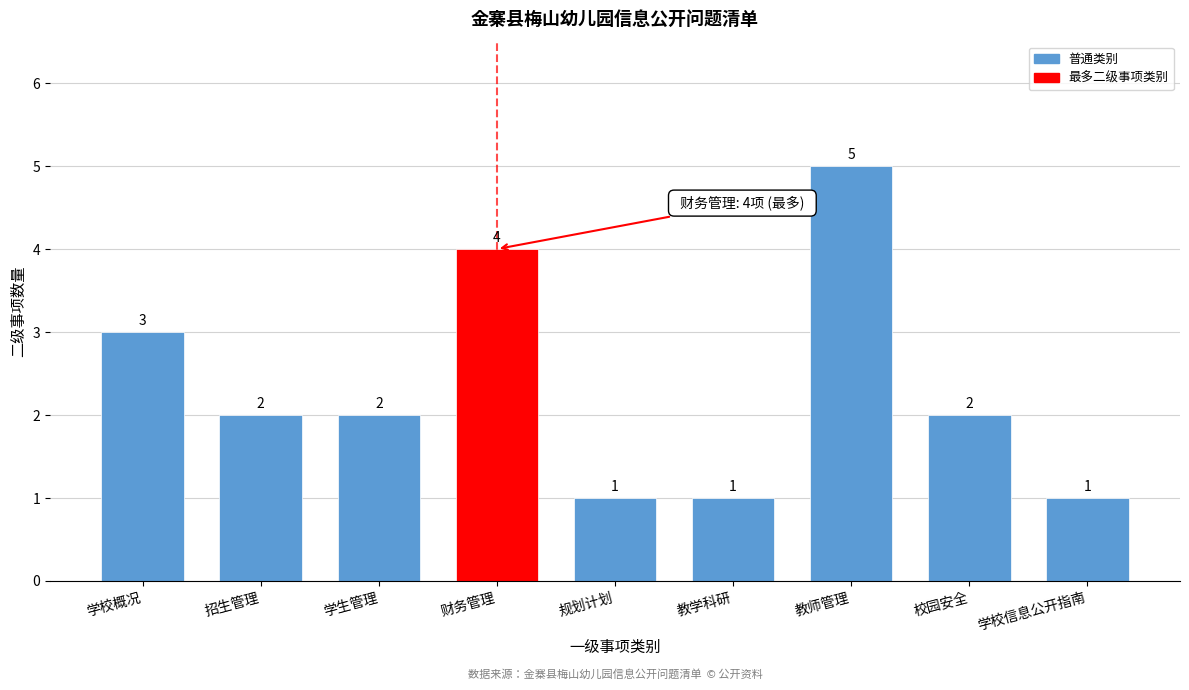

Reading left to right, transcribe all the data shown in this chart.

学校概况=3	招生管理=2	学生管理=2	财务管理=4	规划计划=1	教学科研=1	教师管理=5	校园安全=2	学校信息公开指南=1